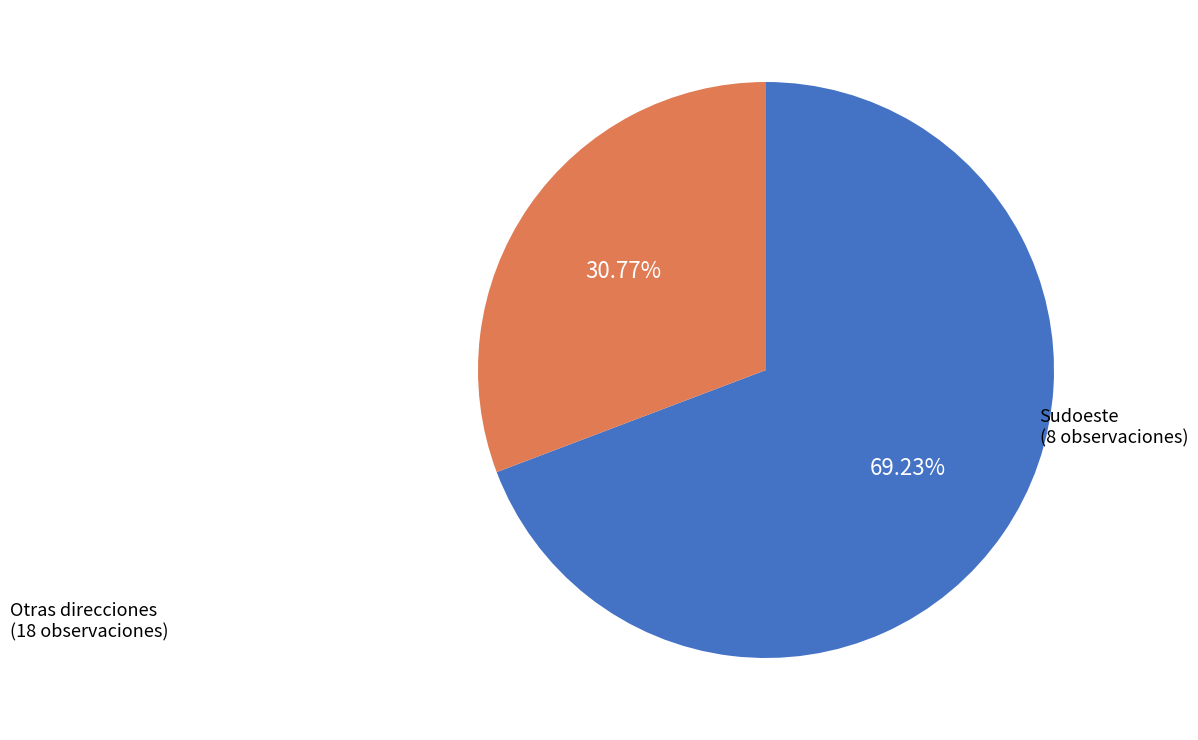

What is the ratio of the value at Sudoeste to the value at Otras direcciones?

0.4